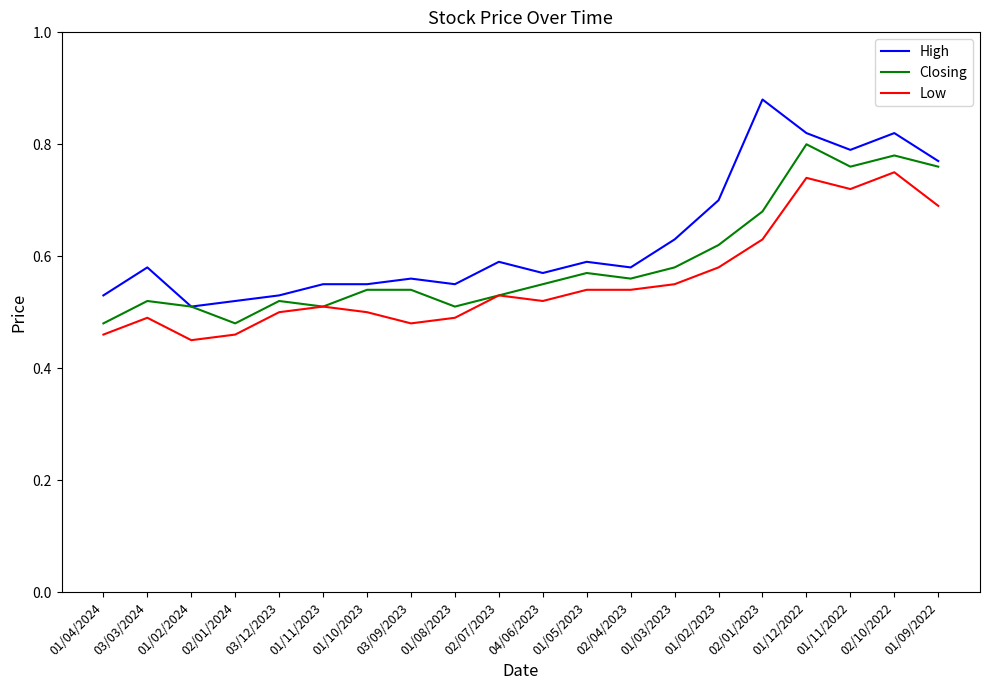

True or false: Low and High intersect in this chart.

False